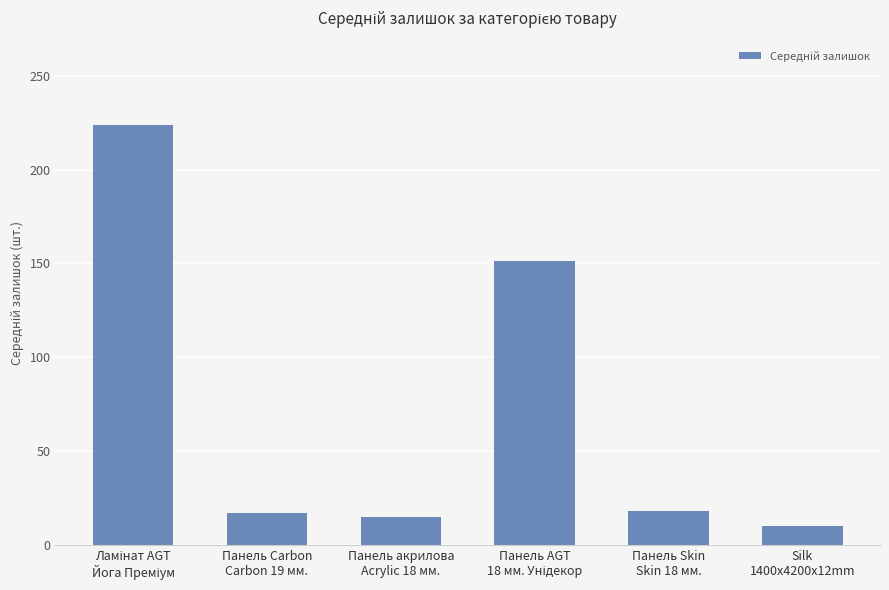

What is the value of the 5th bar from the left?

18